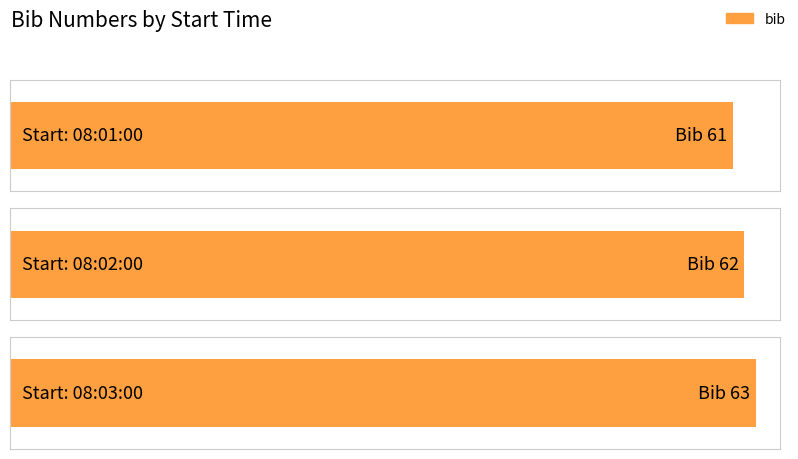

Between 08:01:00 and 08:02:00, which is larger?

08:02:00